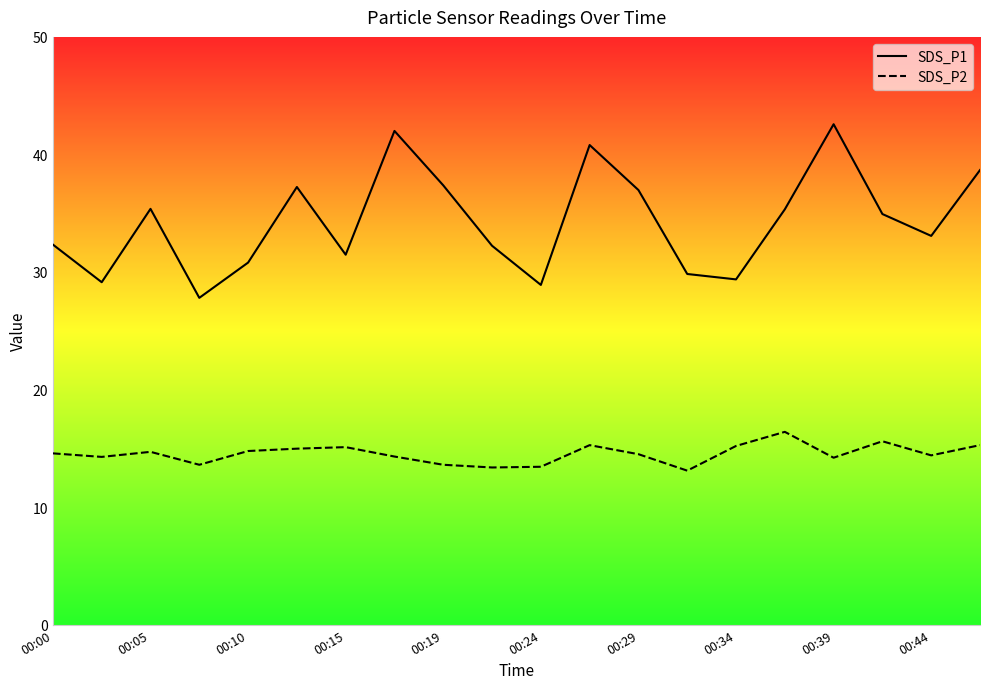

Rank the series at 00:15 from highest to lowest value.

SDS_P1, SDS_P2